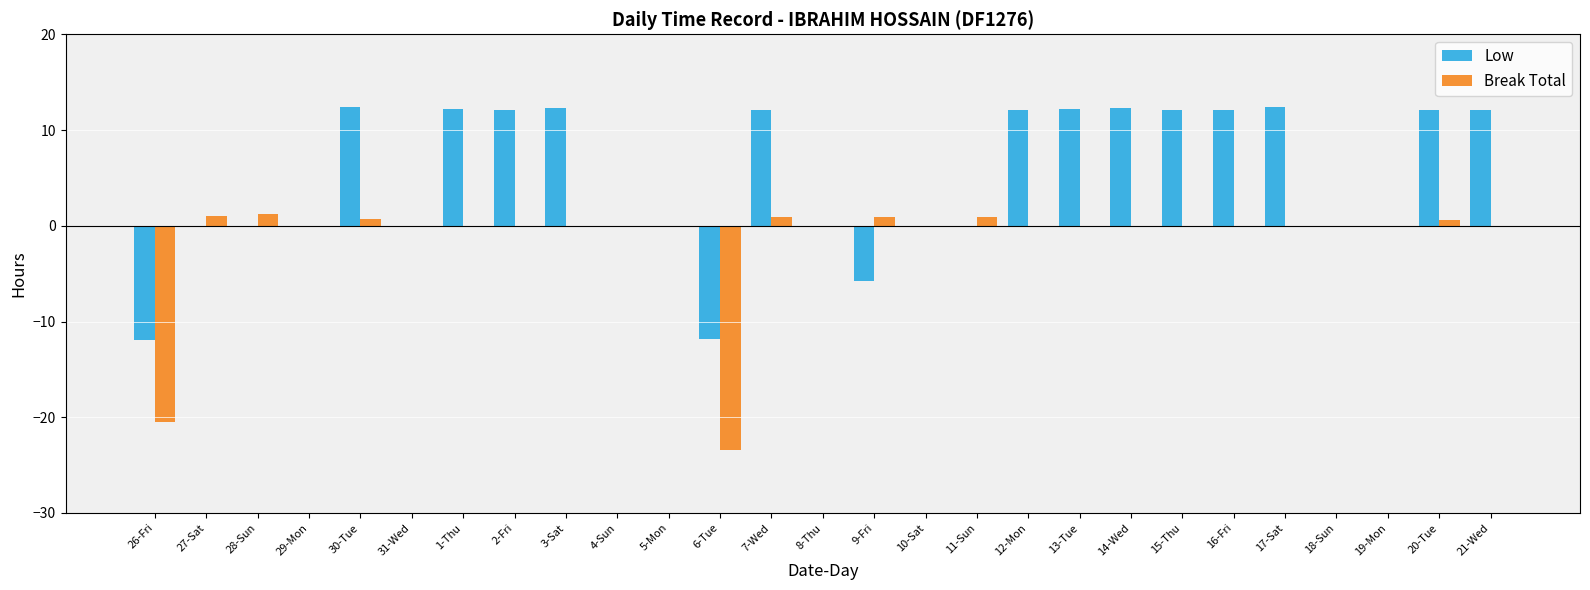

Which series changed the most between 26-Fri and 10-Sat?

Break Total